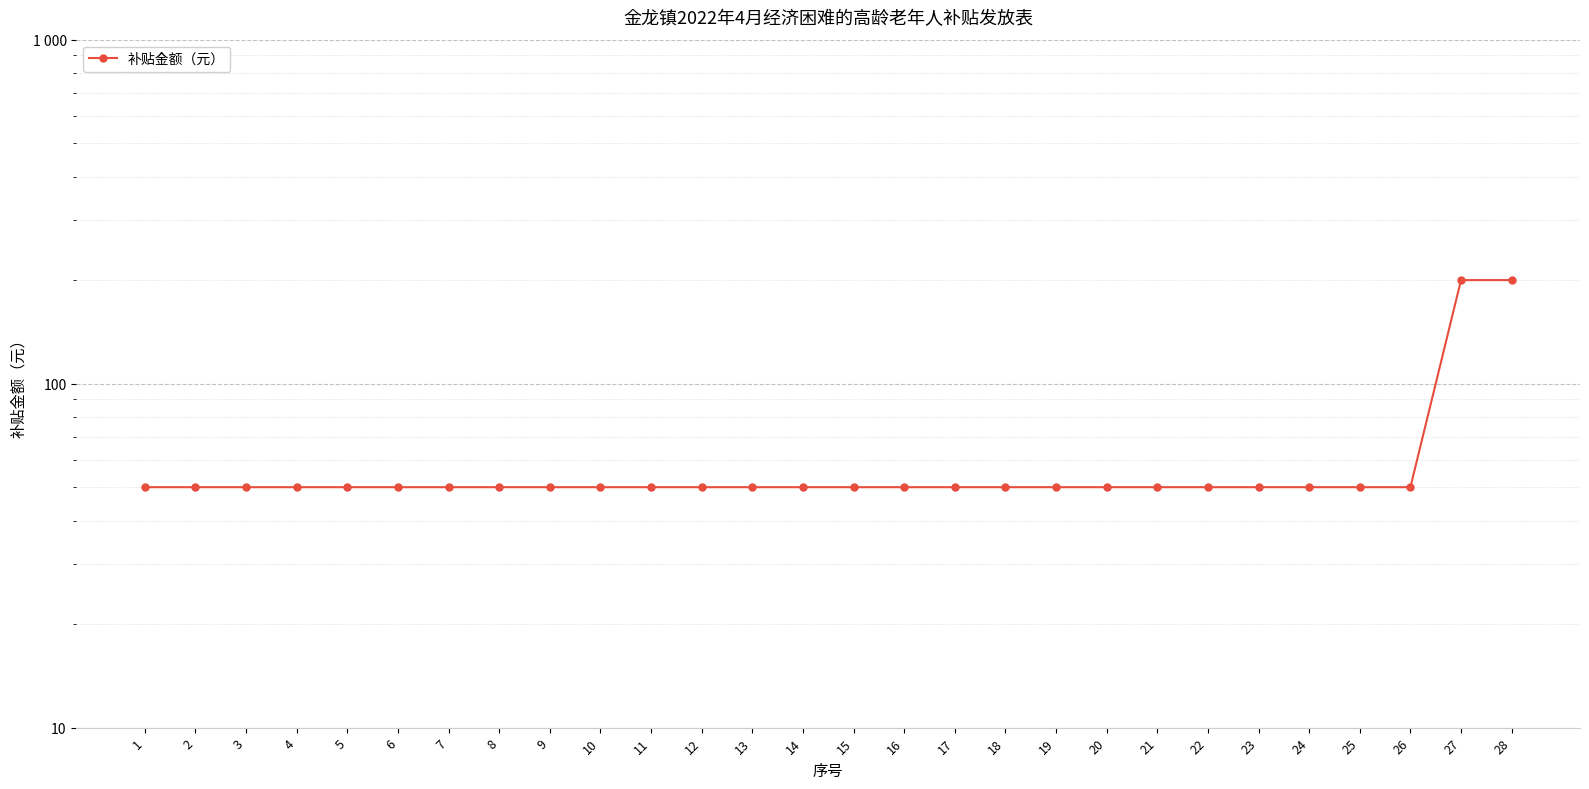

The value at 1 is 50. True or false?

True